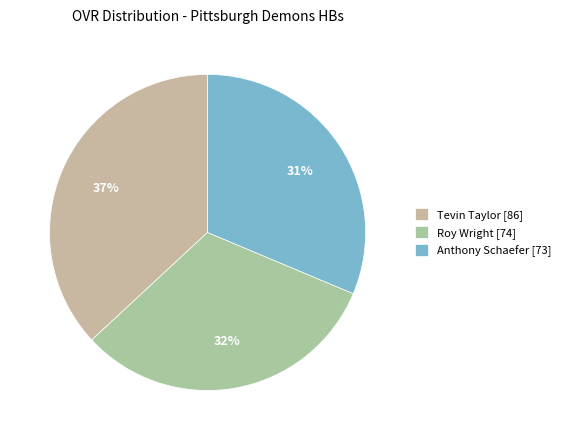

To the nearest percent, what is the average slice percentage?

33%